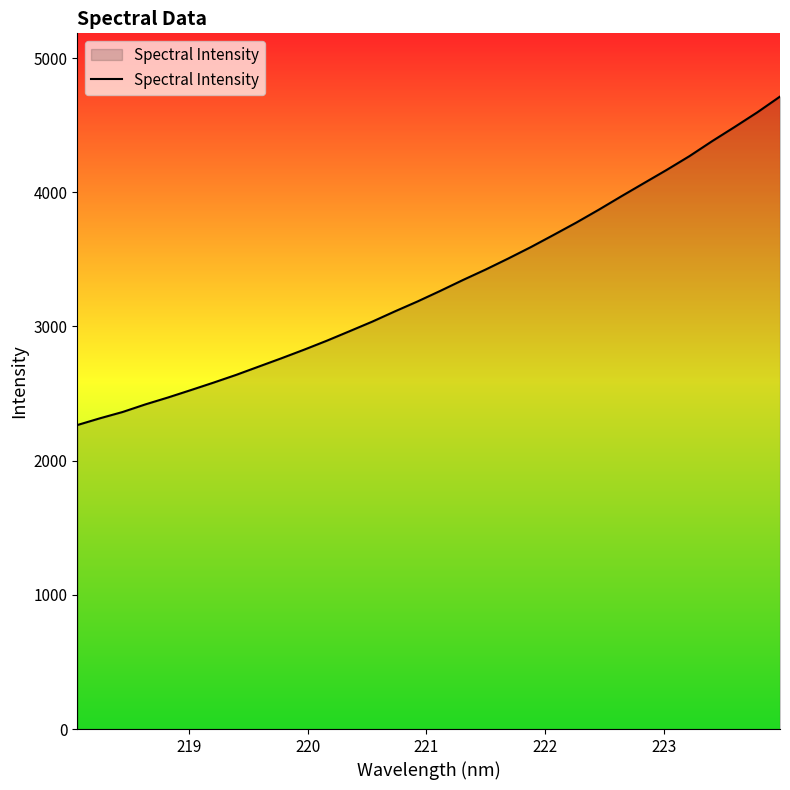

What is the smallest value displayed?

2265.4